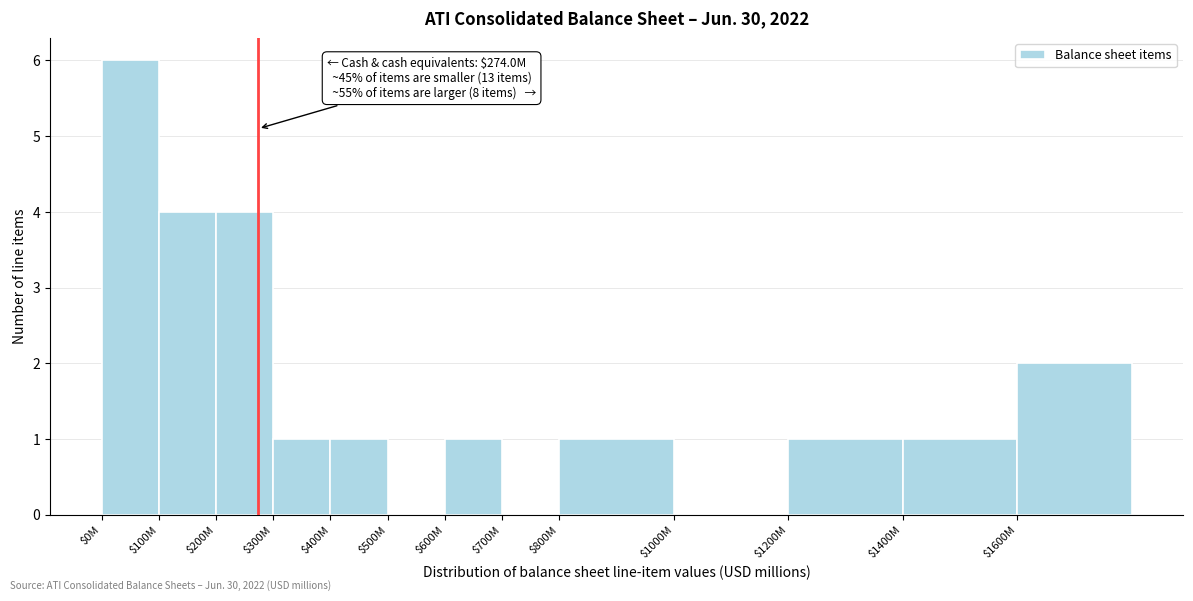

What is the maximum value shown in the chart?

6